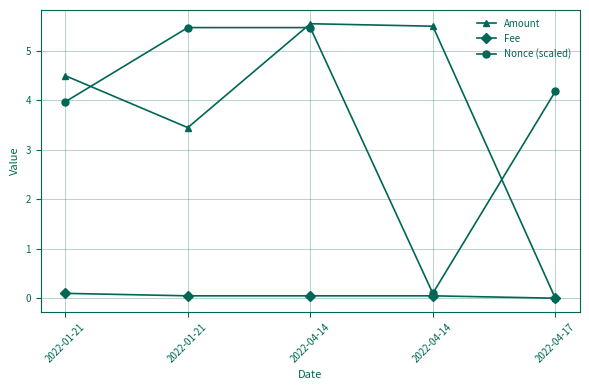

Reading right to left, transcribe all the data shown in this chart.

Amount: 2022-04-17=0.0	2022-04-14=5.5	2022-04-14=5.5	2022-01-21=3.5	2022-01-21=4.5
Fee: 2022-04-17=0.0	2022-04-14=0.1	2022-04-14=0.1	2022-01-21=0.1	2022-01-21=0.1
Nonce (scaled): 2022-04-17=4.2	2022-04-14=0.1	2022-04-14=5.5	2022-01-21=5.5	2022-01-21=4.0